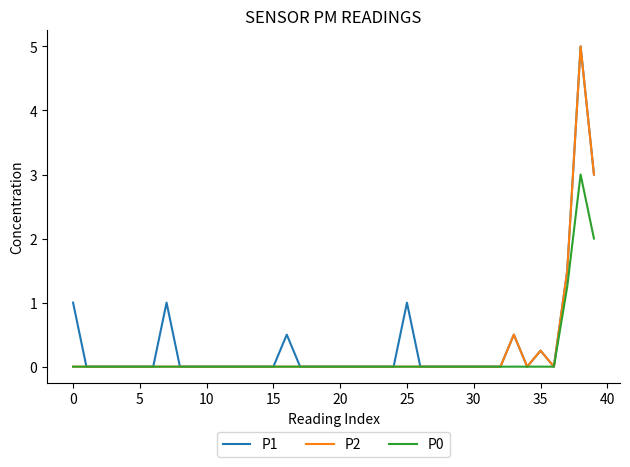

What is the highest value of the P2 series?

5.0